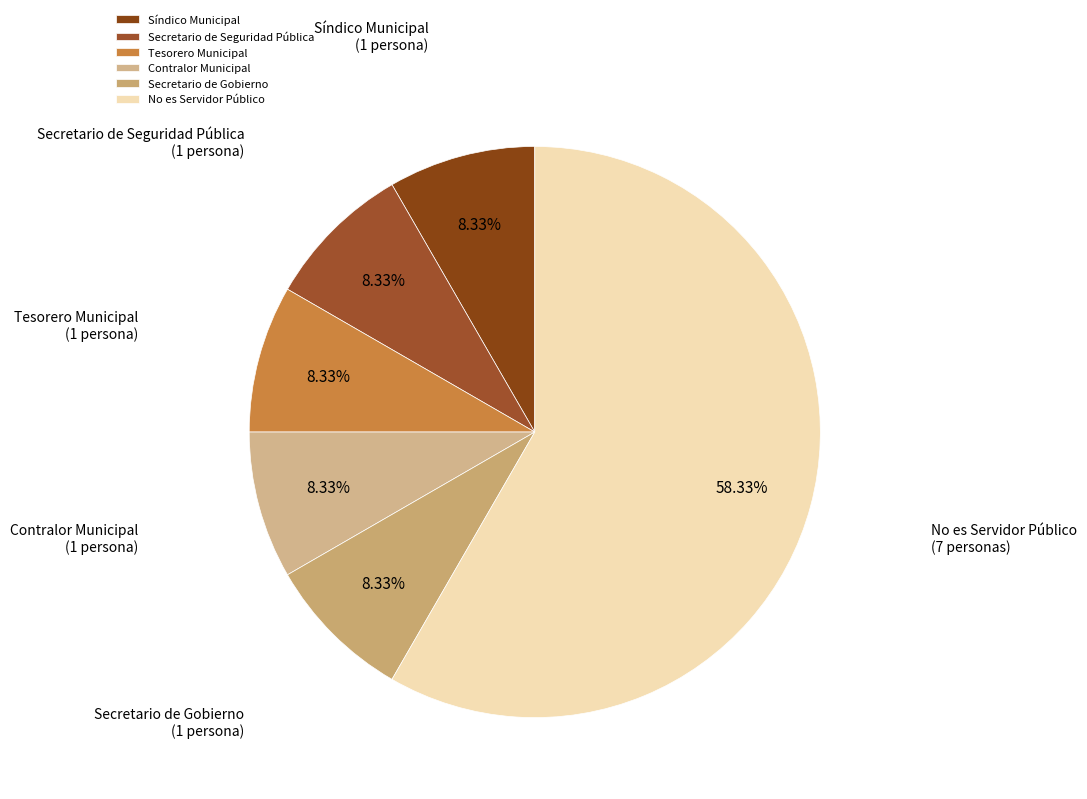

Does Contralor Municipal account for over 50% of the chart?

No